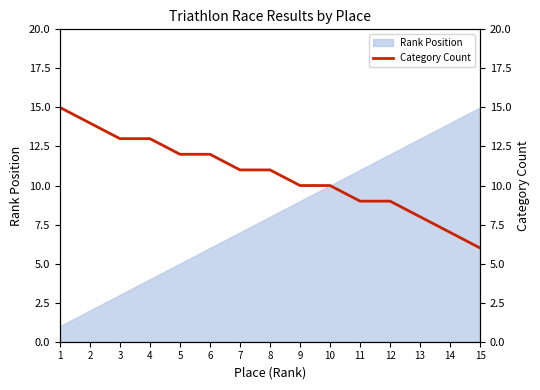

Does the chart display data point markers on the line(s)?

No